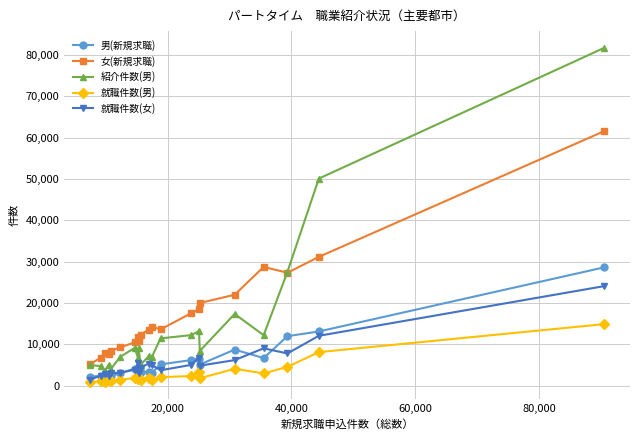

What is the greatest value displayed?

81749